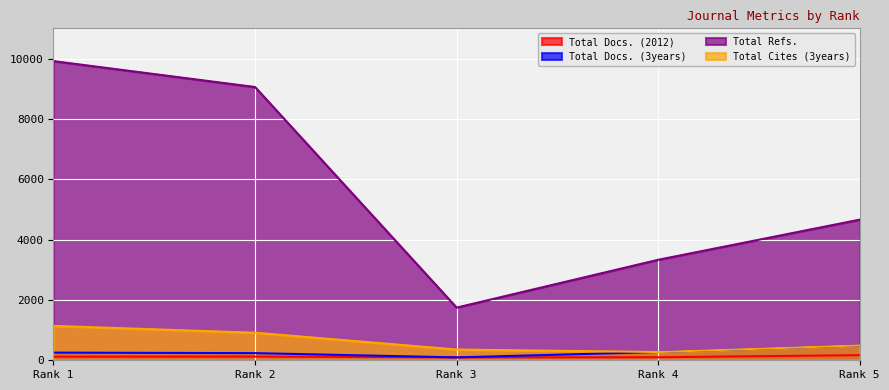

How many data points in Total Docs. (3years) are less than 254?

2